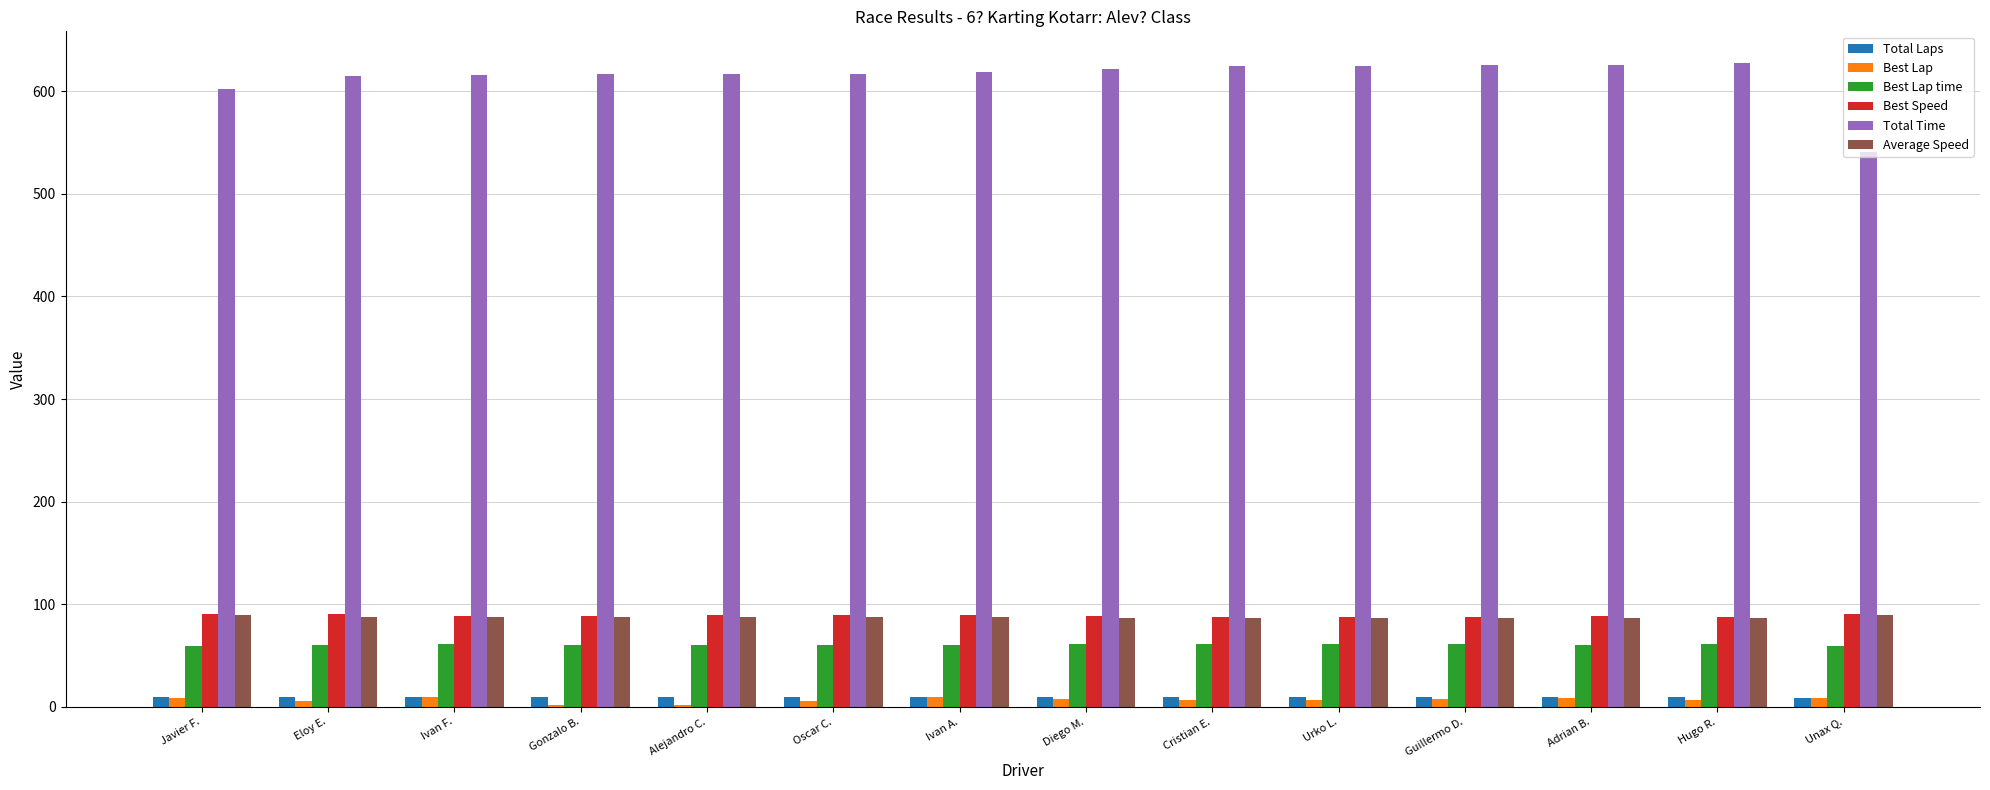

What position from the left is Oscar C.?

6